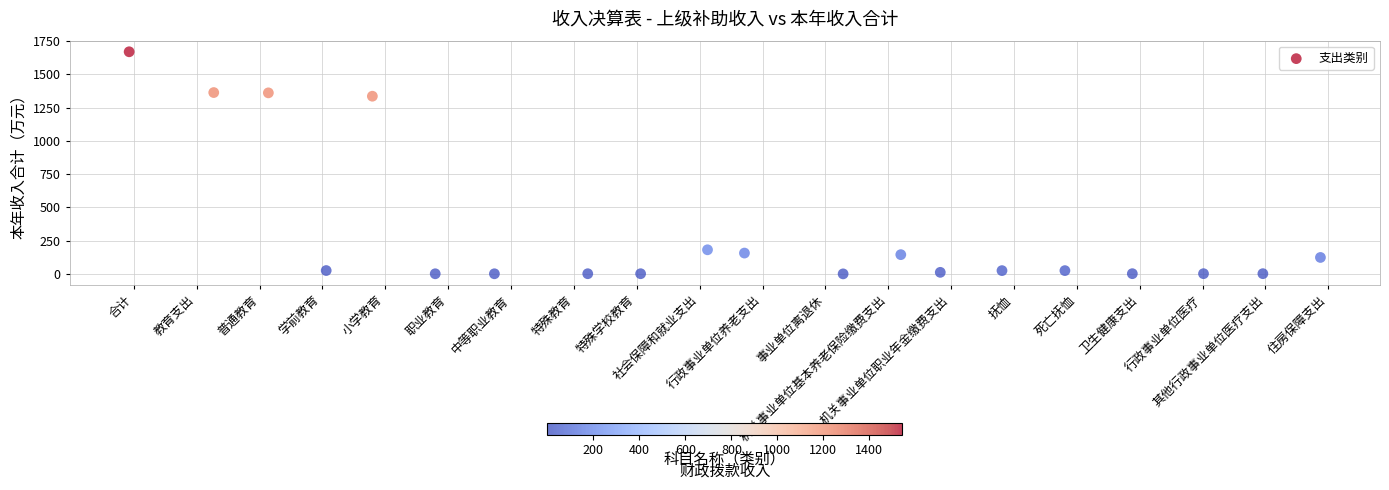

What is the range of Y values (max minus min)?

1668.6